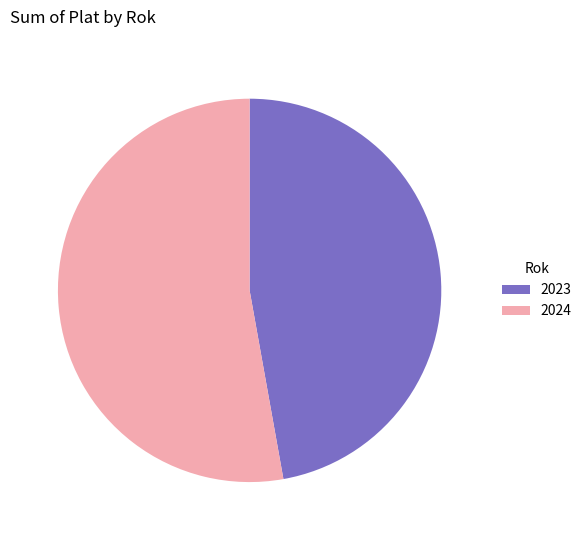

Approximately how many times larger is the value at 2024 compared to 2023?

1.1